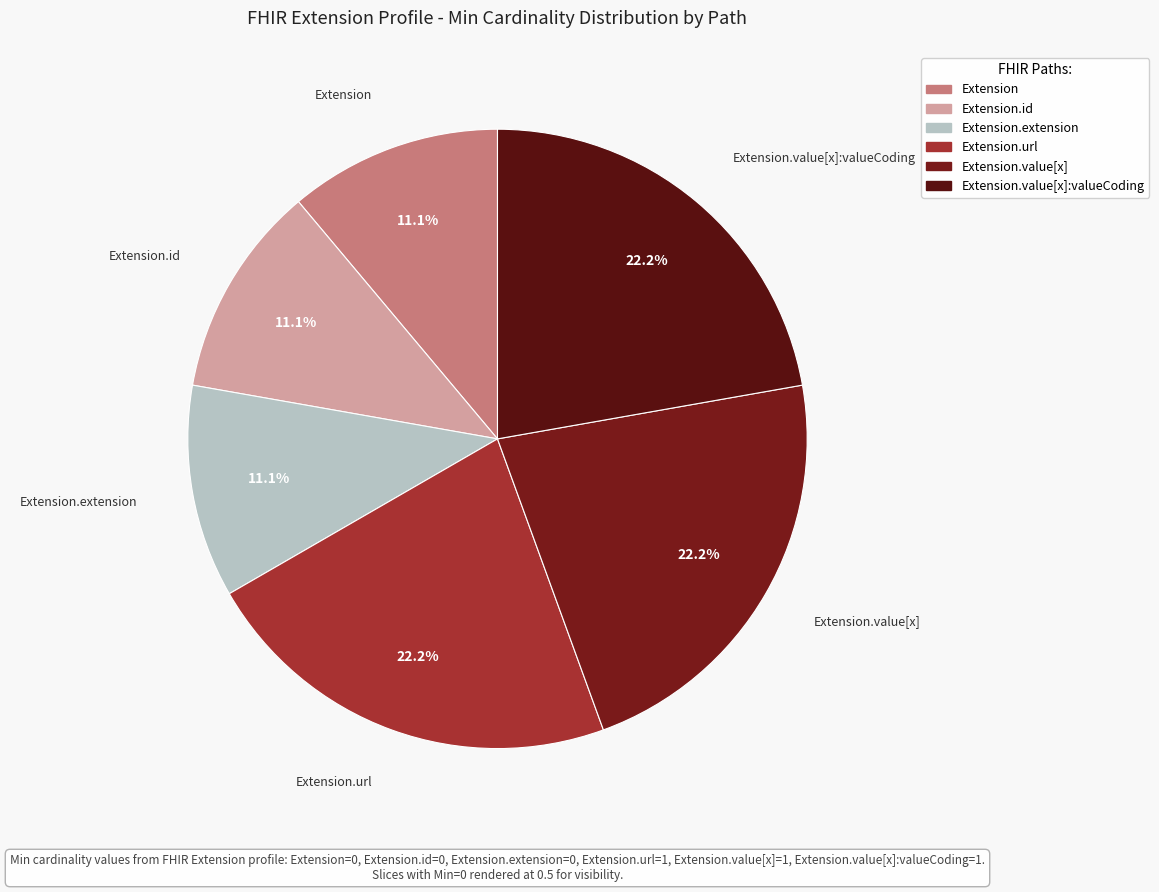

Which category has the smallest portion of the pie?

Extension